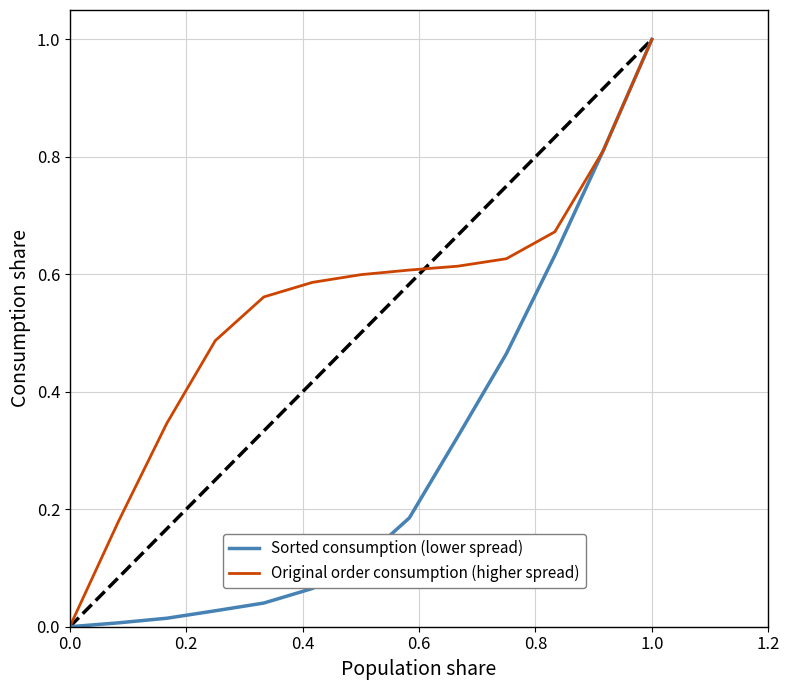

What is the highest value of the Sorted consumption (lower spread) series?

1.0